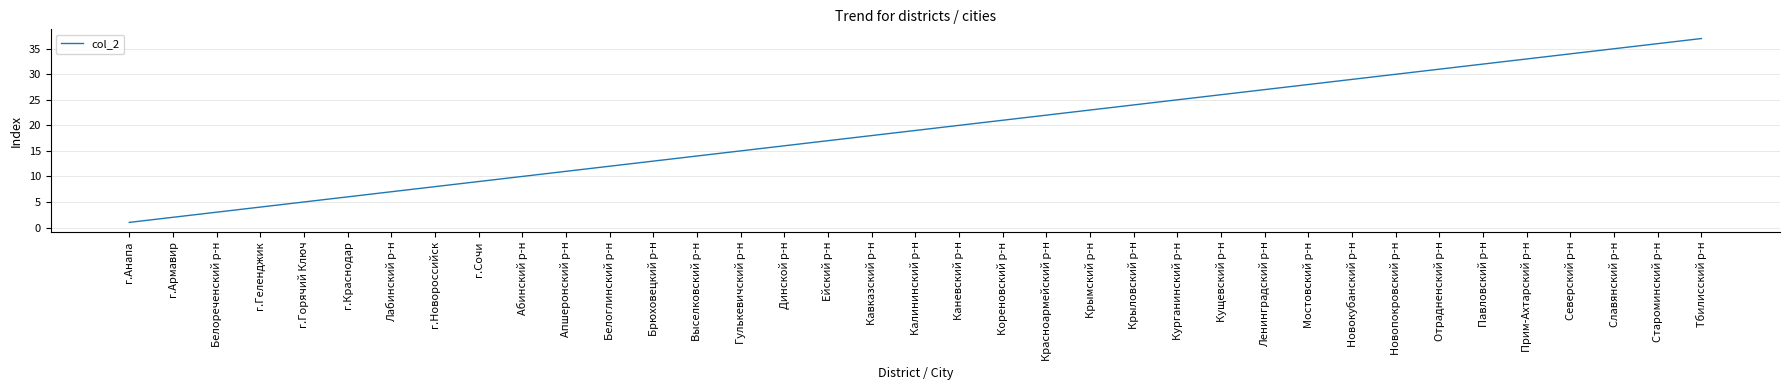

Count the number of categories in the chart.

37